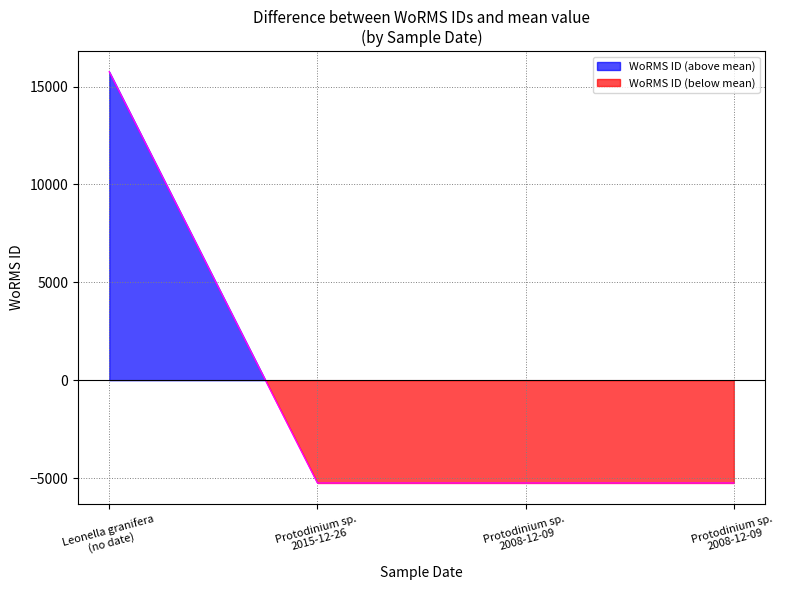

How many lines are shown in the chart?

1